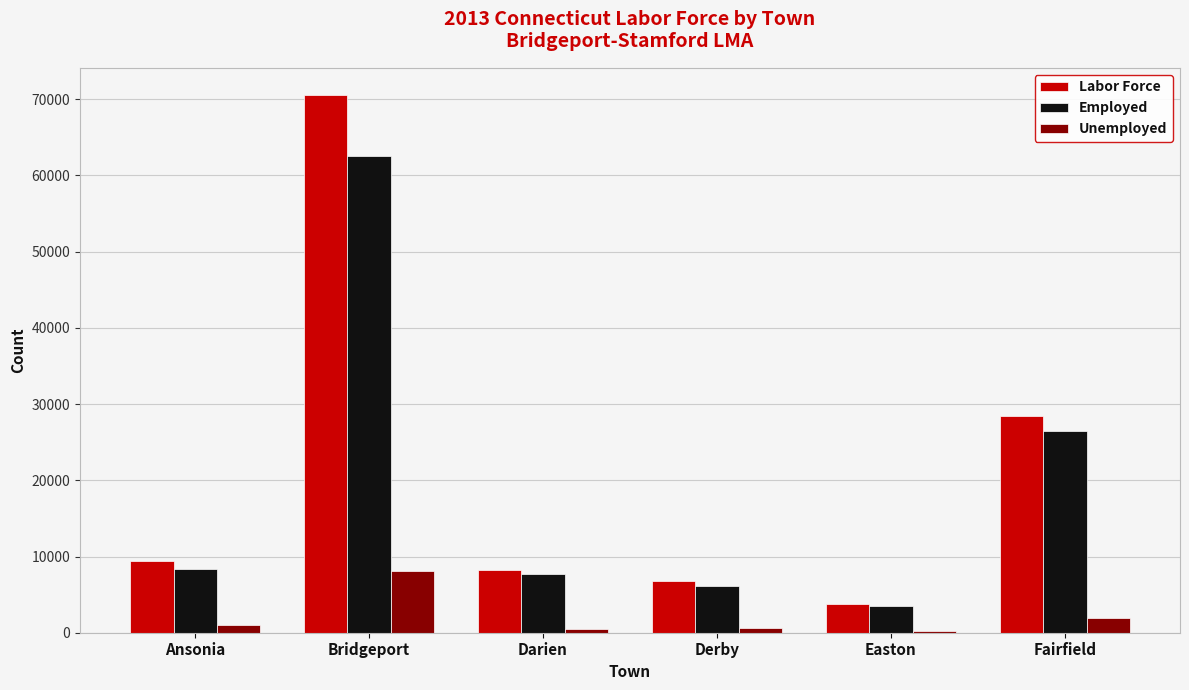

What is the greatest value displayed?

70585